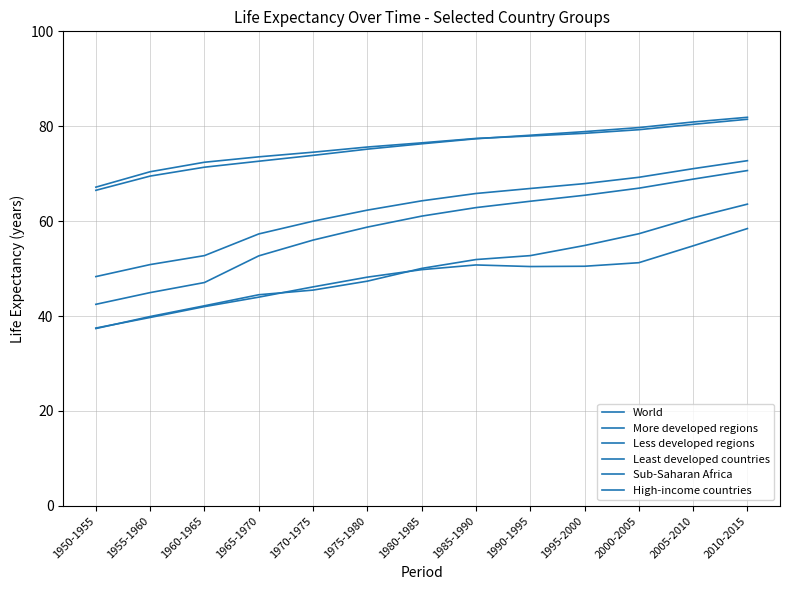

What is the lowest value of the More developed regions series?

67.2